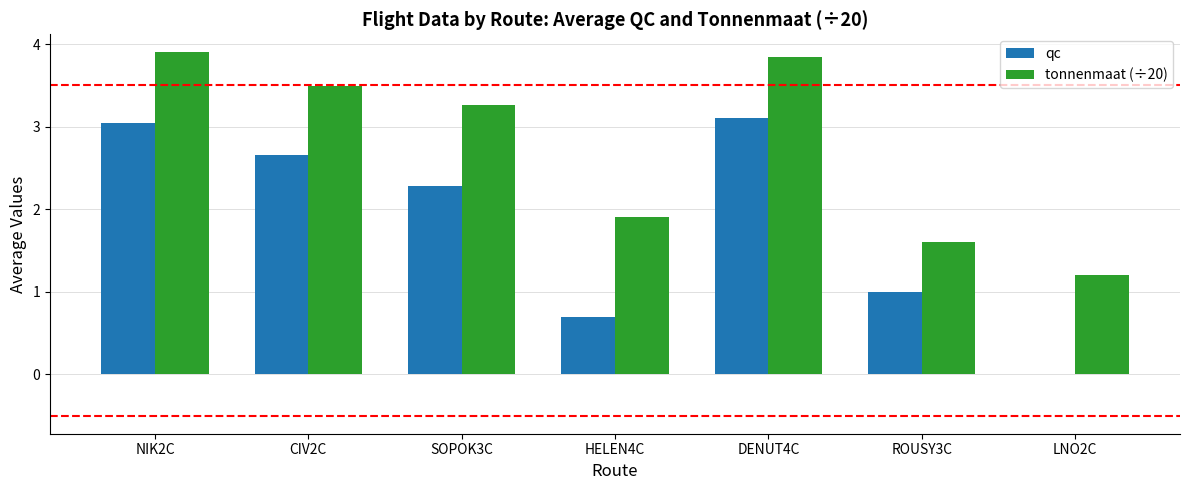

Between NIK2C and SOPOK3C, which series saw the biggest shift?

qc